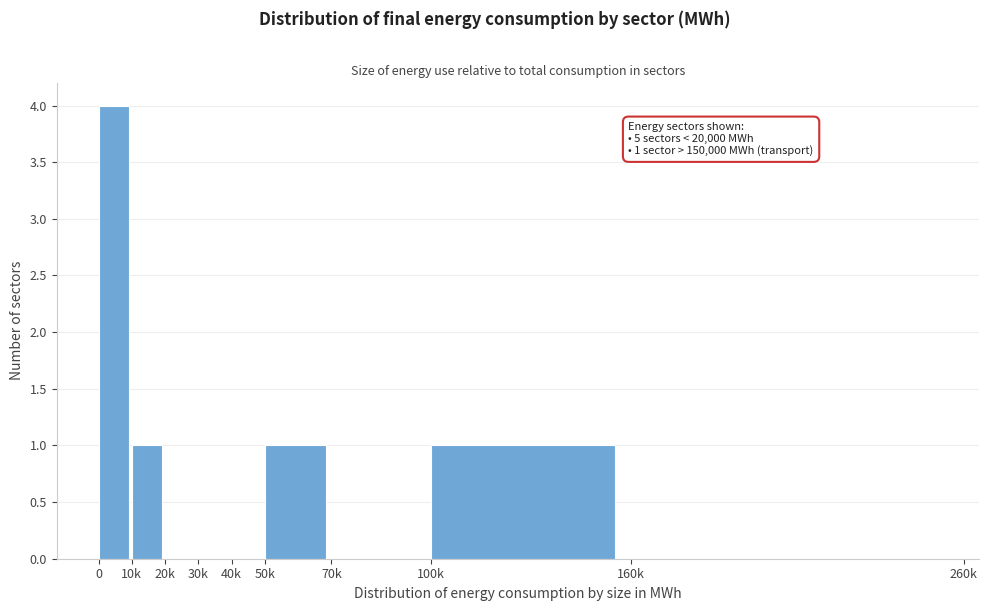

Reading left to right, list all the values displayed in this chart.

0=4	10k=1	20k=0	30k=0	40k=0	50k=1	70k=0	100k=1	160k=0